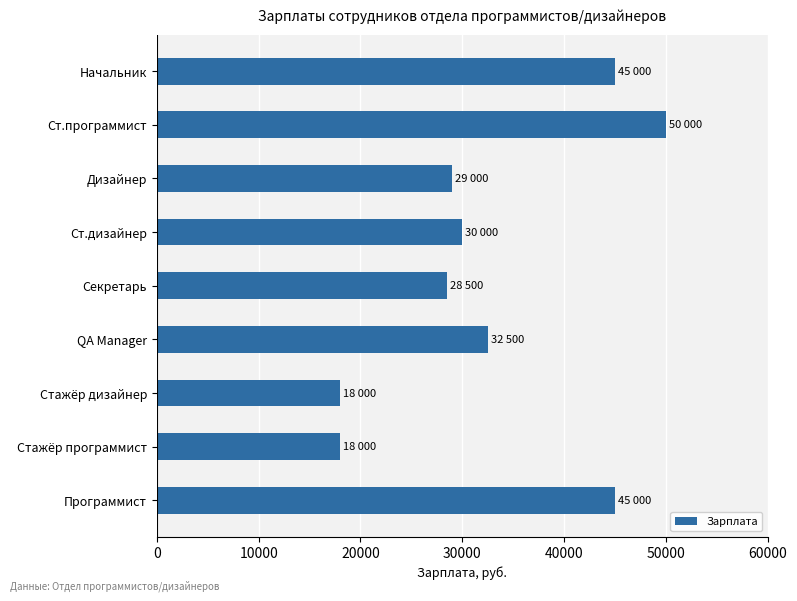

Reading top to bottom, extract all data points from this chart.

Начальник=45000	Ст.программист=50000	Дизайнер=29000	Ст.дизайнер=30000	Секретарь=28500	QA Manager=32500	Стажёр дизайнер=18000	Стажёр программист=18000	Программист=45000